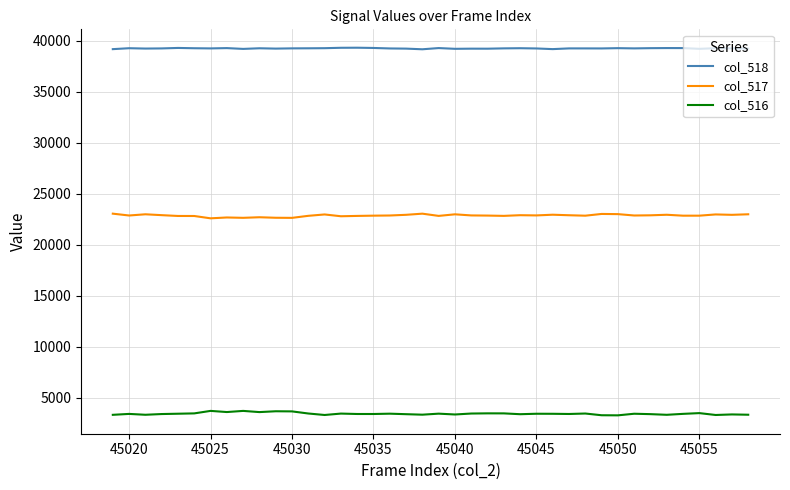

List the series in order of their peak value, lowest first.

col_516, col_517, col_518